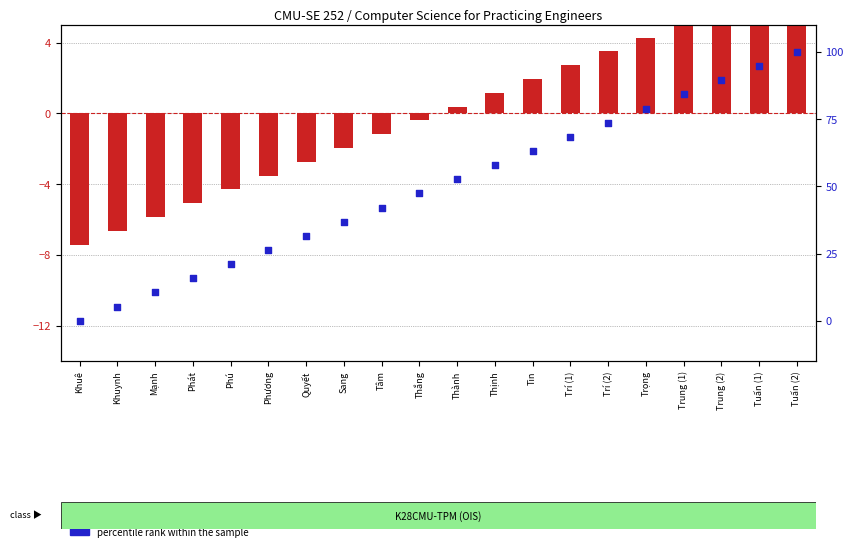

Which series contains the lowest Y value?

transformed count